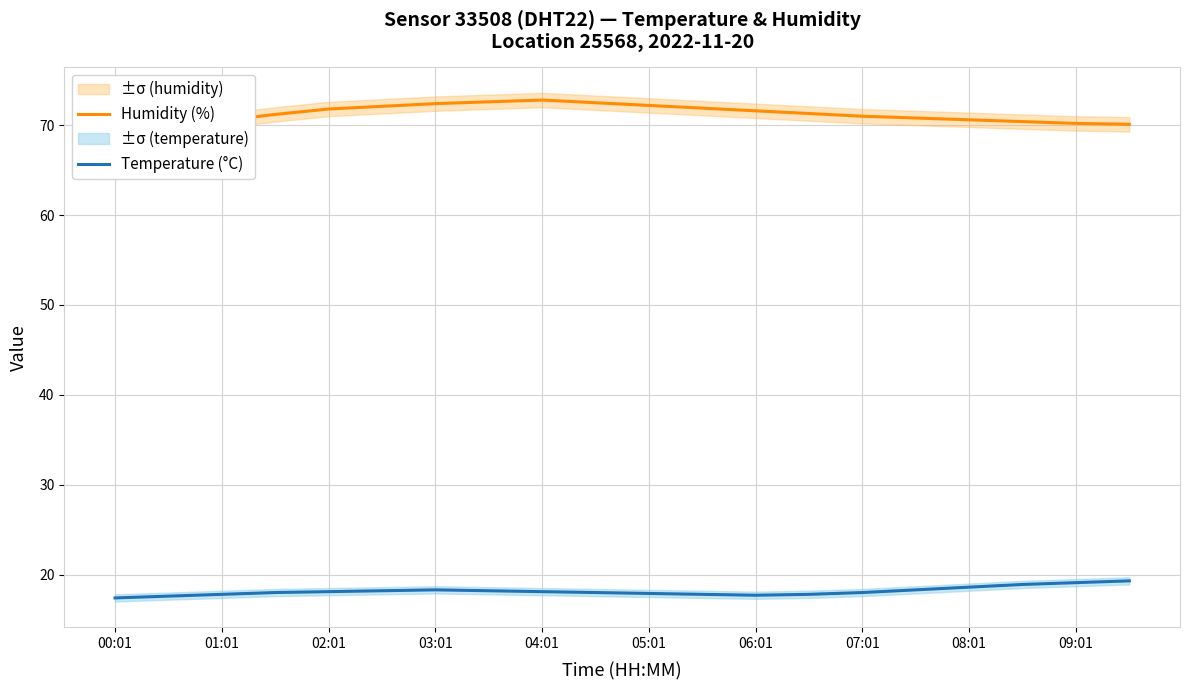

What is the minimum value for Humidity (%)?

70.1